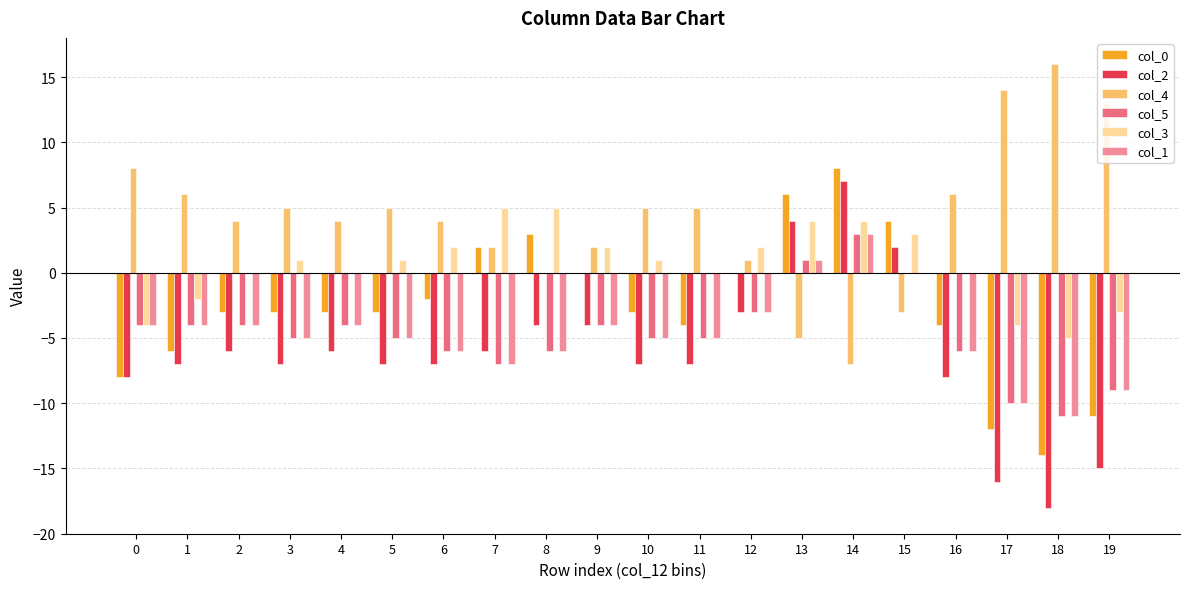

Reading left to right, list all the values displayed in this chart.

col_0: 0=-8	1=-6	2=-3	3=-3	4=-3	5=-3	6=-2	7=2	8=3	9=0	10=-3	11=-4	12=0	13=6	14=8	15=4	16=-4	17=-12	18=-14	19=-11
col_2: 0=-8	1=-7	2=-6	3=-7	4=-6	5=-7	6=-7	7=-6	8=-4	9=-4	10=-7	11=-7	12=-3	13=4	14=7	15=2	16=-8	17=-16	18=-18	19=-15
col_4: 0=8	1=6	2=4	3=5	4=4	5=5	6=4	7=2	8=0	9=2	10=5	11=5	12=1	13=-5	14=-7	15=-3	16=6	17=14	18=16	19=13
col_5: 0=-4	1=-4	2=-4	3=-5	4=-4	5=-5	6=-6	7=-7	8=-6	9=-4	10=-5	11=-5	12=-3	13=1	14=3	15=0	16=-6	17=-10	18=-11	19=-9
col_3: 0=-4	1=-2	2=0	3=1	4=0	5=1	6=2	7=5	8=5	9=2	10=1	11=0	12=2	13=4	14=4	15=3	16=0	17=-4	18=-5	19=-3
col_1: 0=-4	1=-4	2=-4	3=-5	4=-4	5=-5	6=-6	7=-7	8=-6	9=-4	10=-5	11=-5	12=-3	13=1	14=3	15=0	16=-6	17=-10	18=-11	19=-9